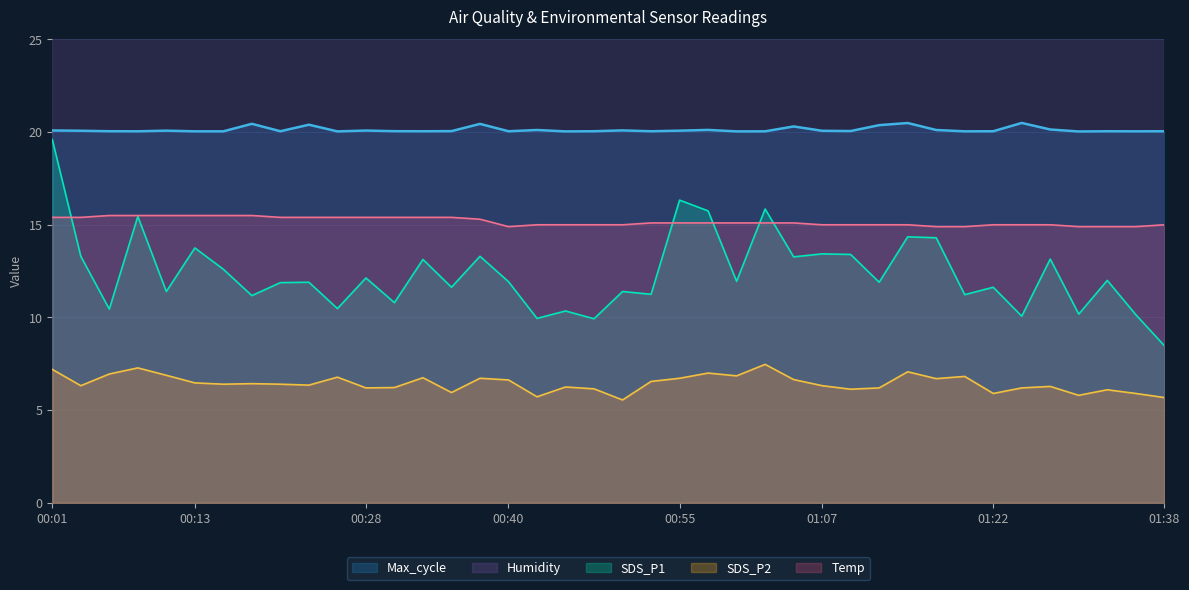

What is the highest value of the SDS_P1 series?

19.6